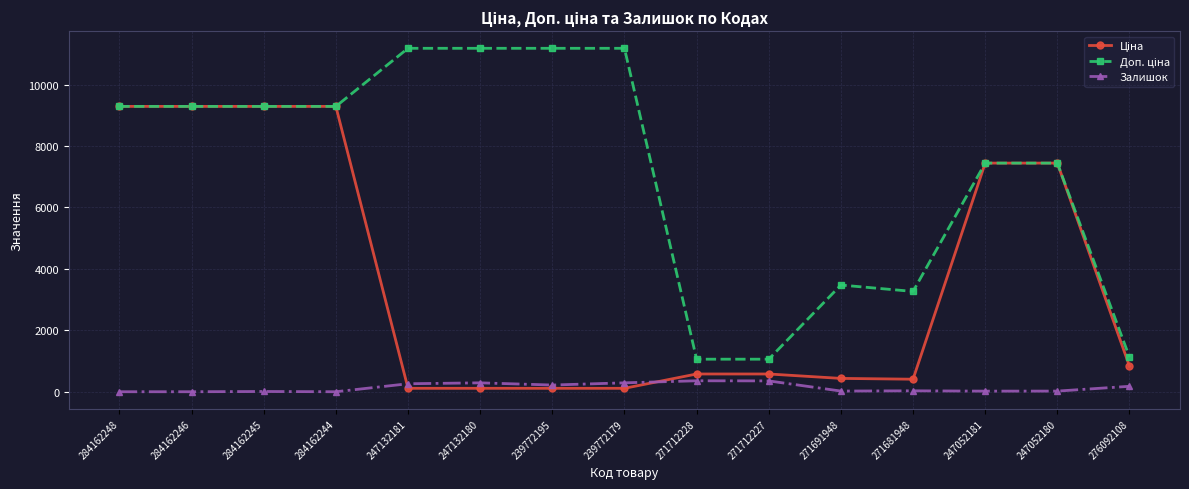

What is the total value across all series at 284162248?

18580.9